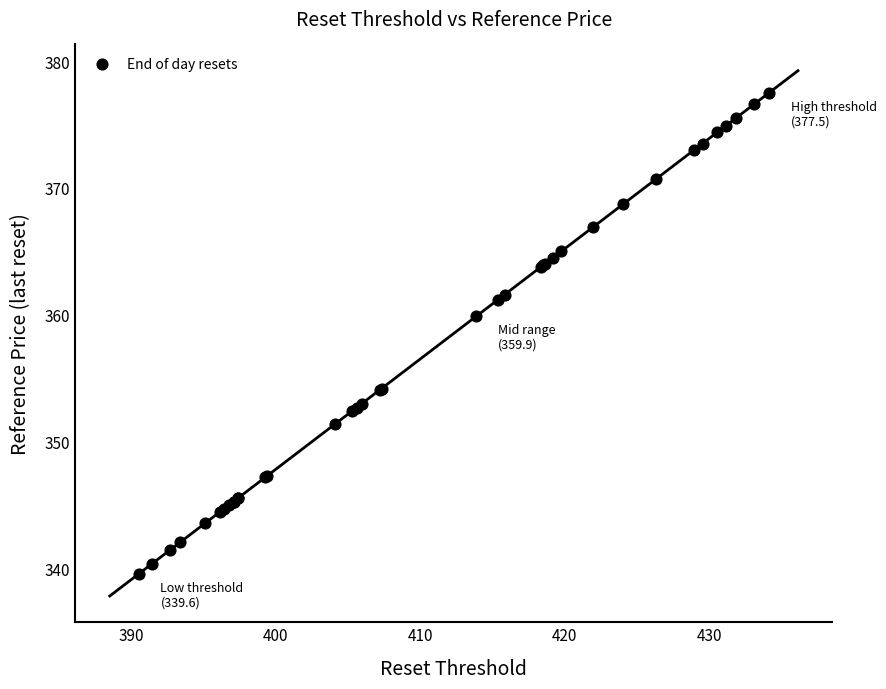

What Y value in the scatter plot is closest to 358?

359.9